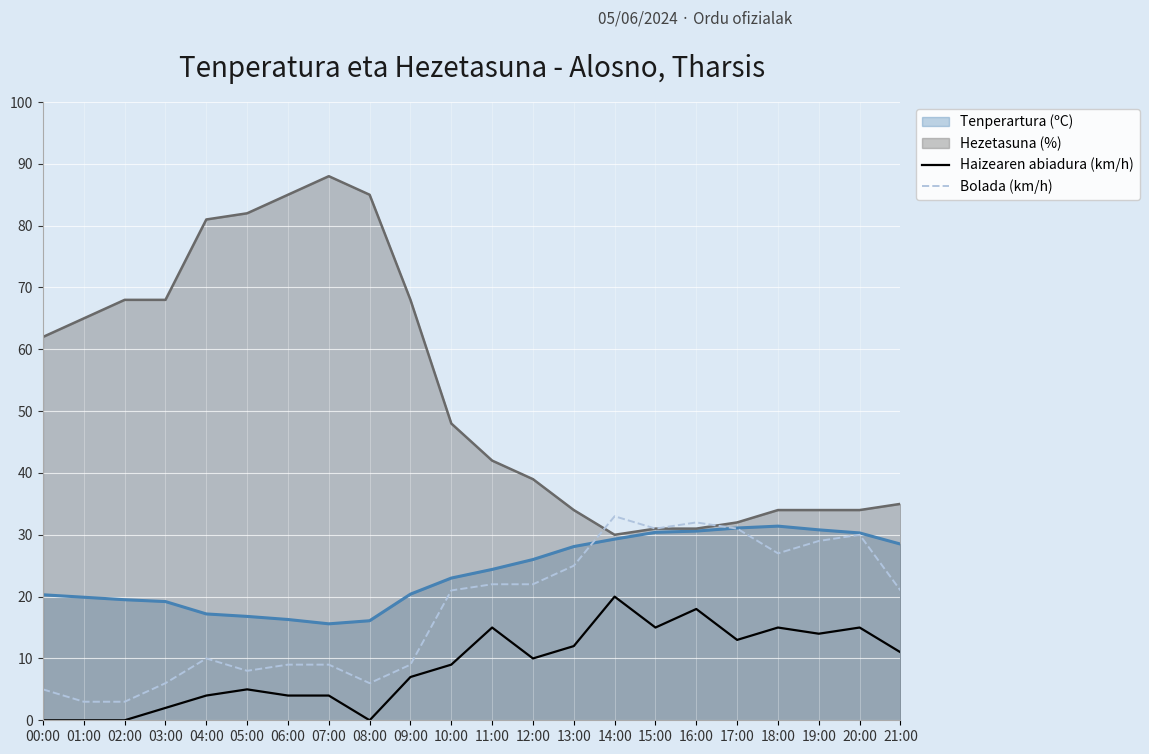

How many values in the Haizearen abiadura (km/h) series exceed 10?

10